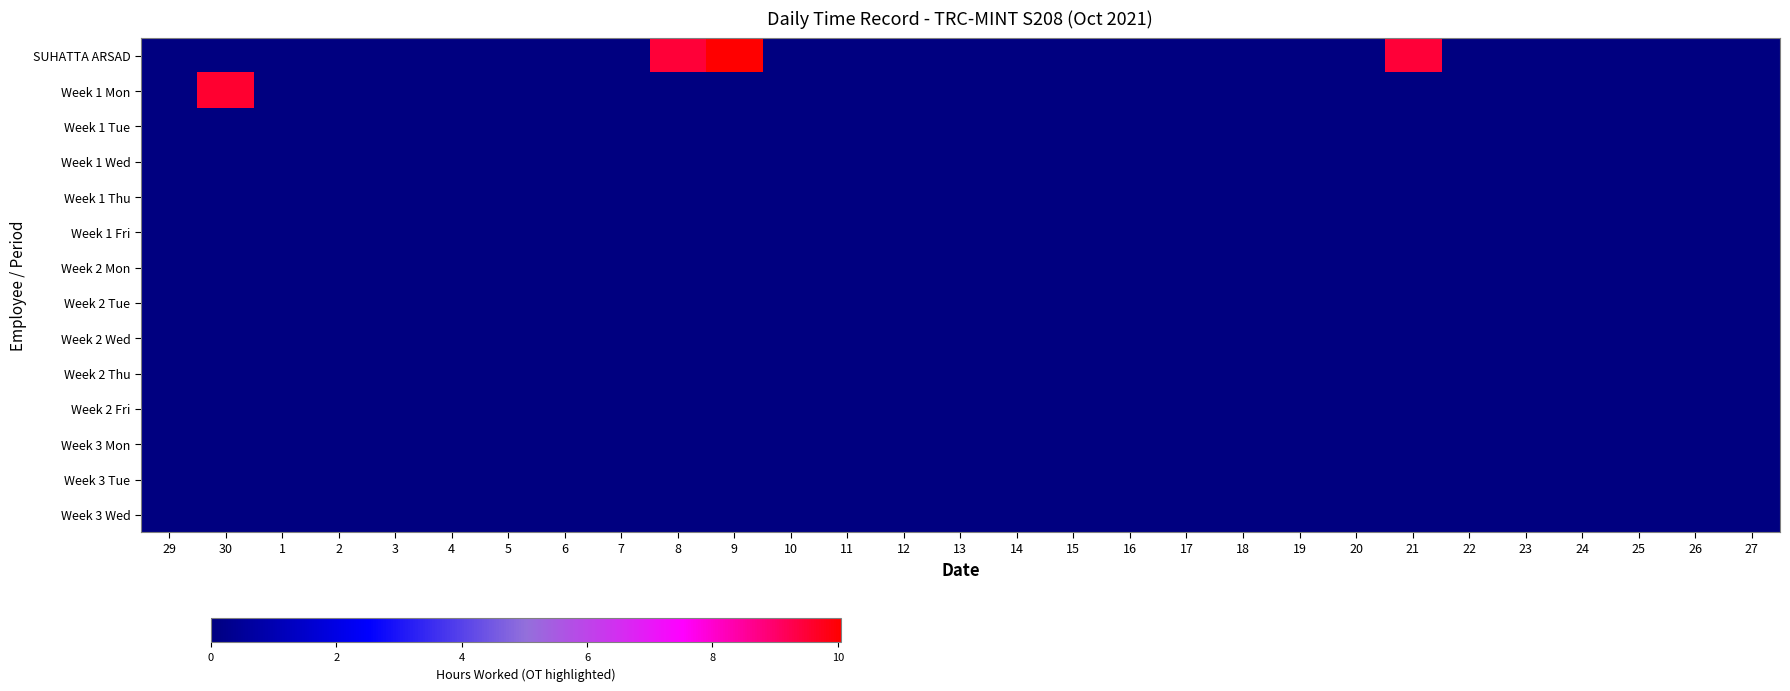

Between 30 and 10, which series saw the biggest shift?

Week 1 Mon